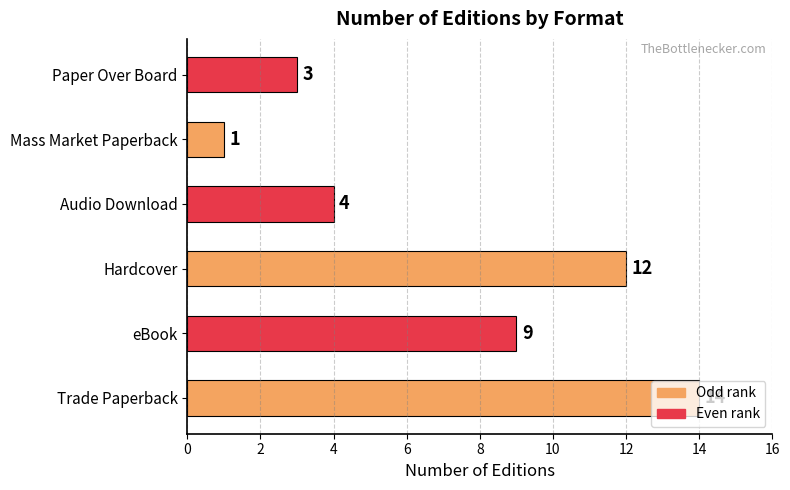

What is the difference between the maximum and minimum values?

13